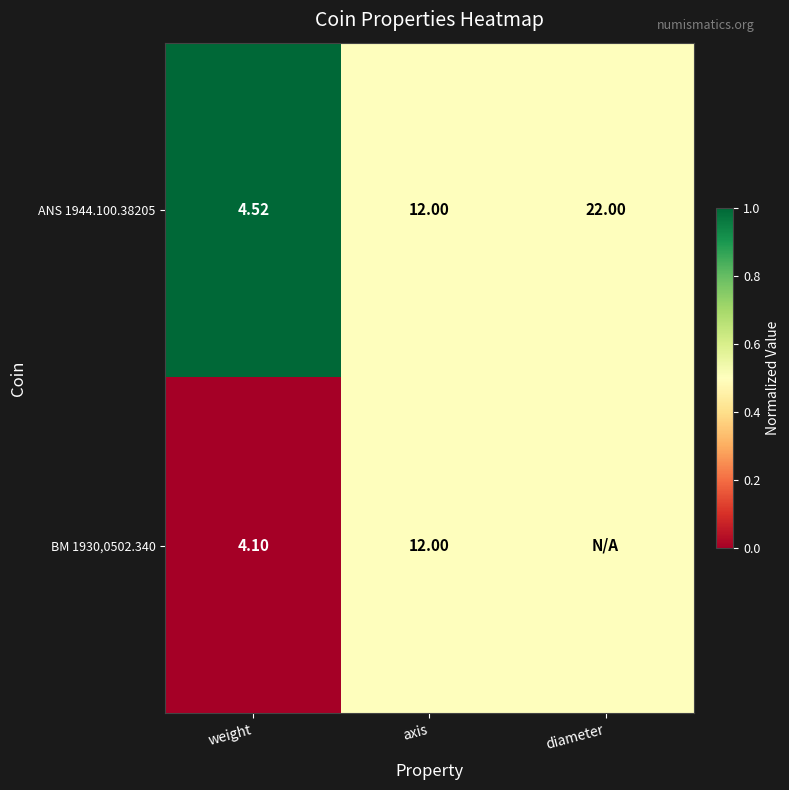

Rank the categories by ANS 1944.100.38205 value from highest to lowest.

diameter, axis, weight